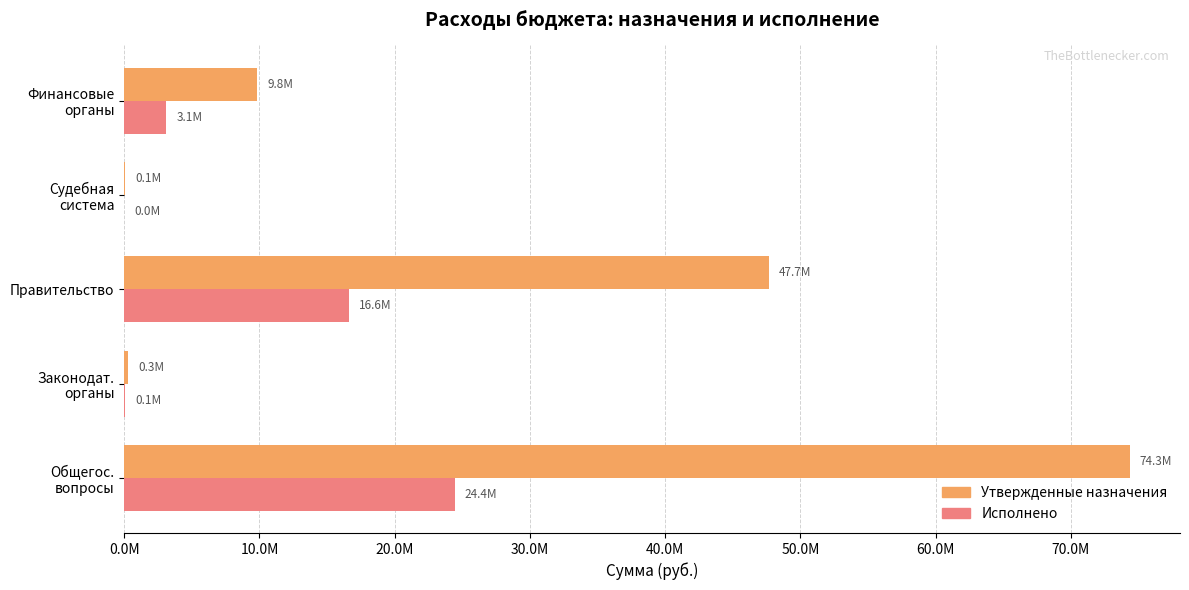

What are all the series names shown in the legend?

Утвержденные назначения, Исполнено